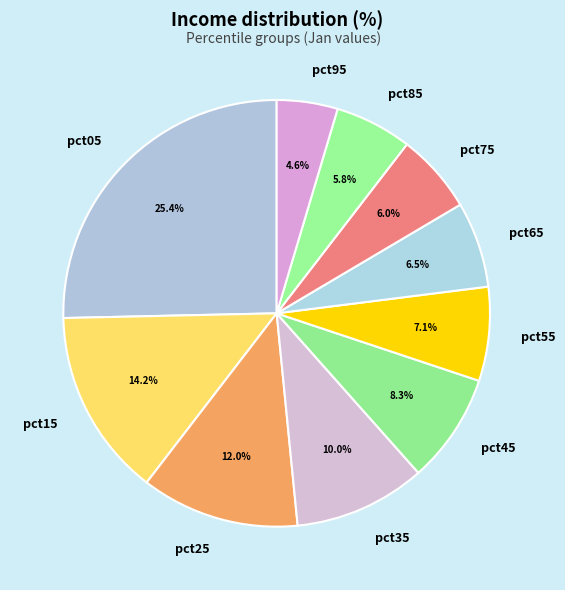

Is there a majority slice in this chart?

No